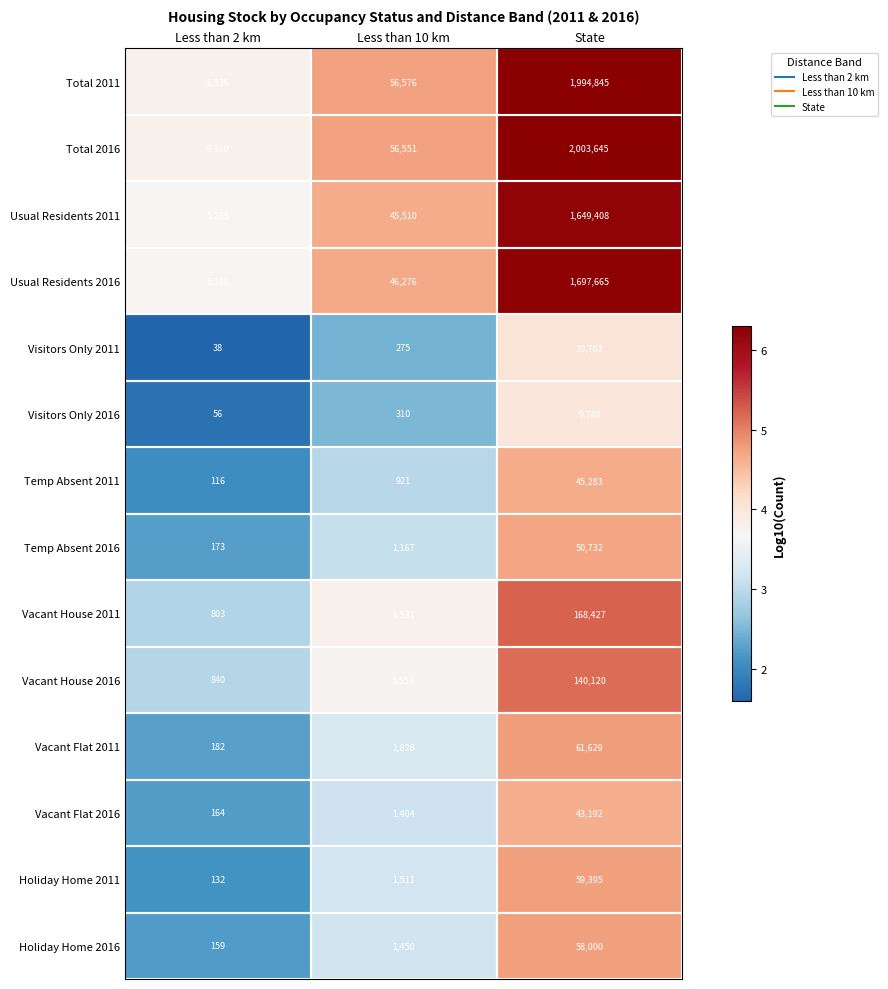

Which series has the largest total across all categories?

Total 2016